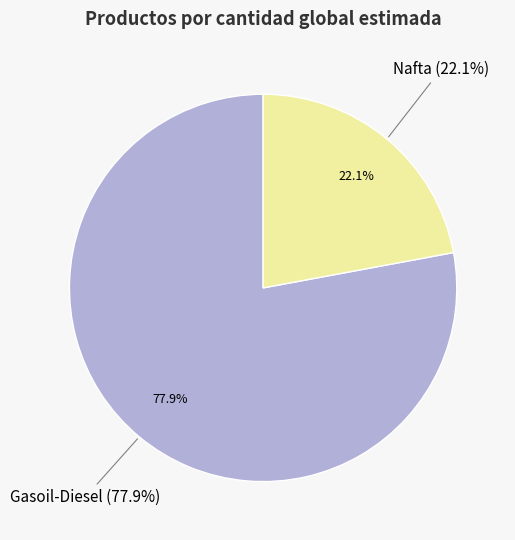

What percentage do Gasoil-Diesel and Nafta together represent?

100.0%